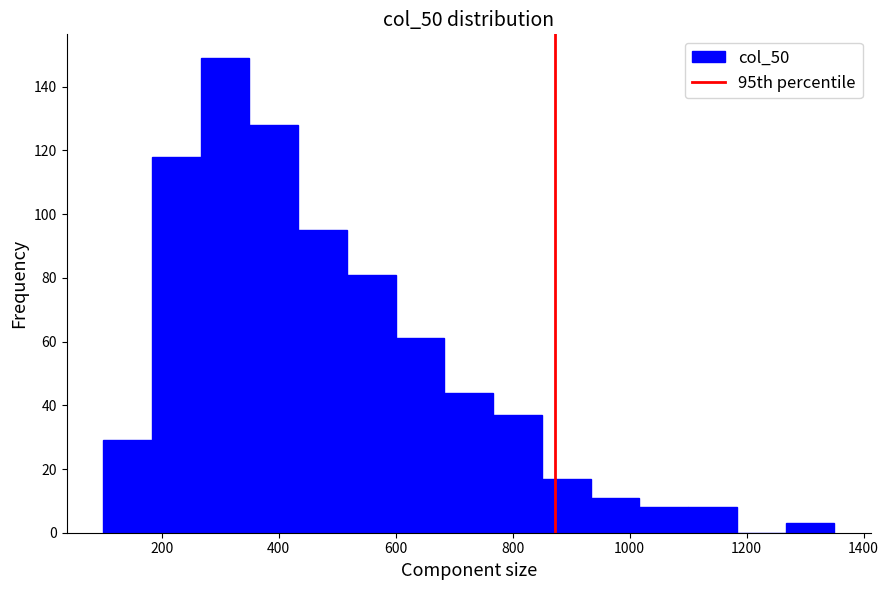

Reading left to right, transcribe this chart: for each bar, give the range it covers on the x-axis and its height. Neither the bar edges nor the heights are printed on the chart, so give them approximately, as read against the axes.

100 to 180: 30
180 to 260: 118
260 to 360: 150
360 to 440: 128
440 to 520: 96
520 to 600: 82
600 to 680: 62
680 to 760: 44
760 to 860: 38
860 to 940: 18
940 to 1020: 12
1020 to 1100: 8
1100 to 1180: 8
1180 to 1260: 0
1260 to 1360: 4